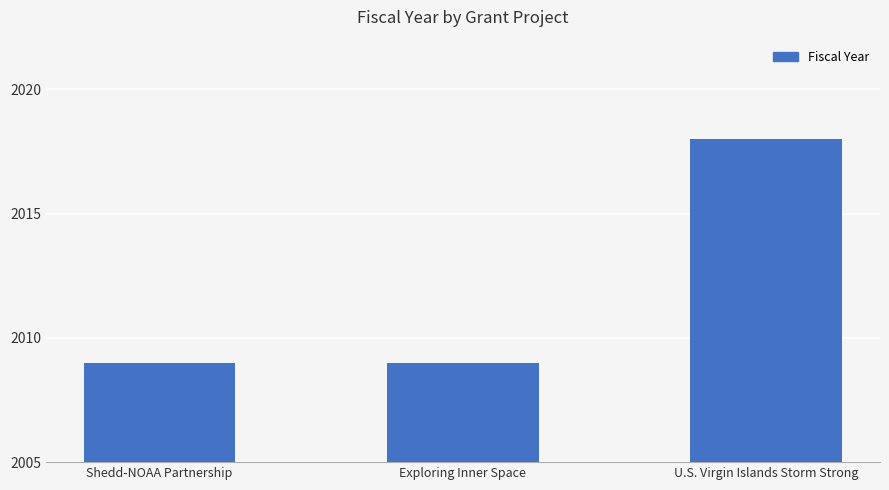

What is the label of the 3rd bar from the left?

U.S. Virgin Islands Storm Strong